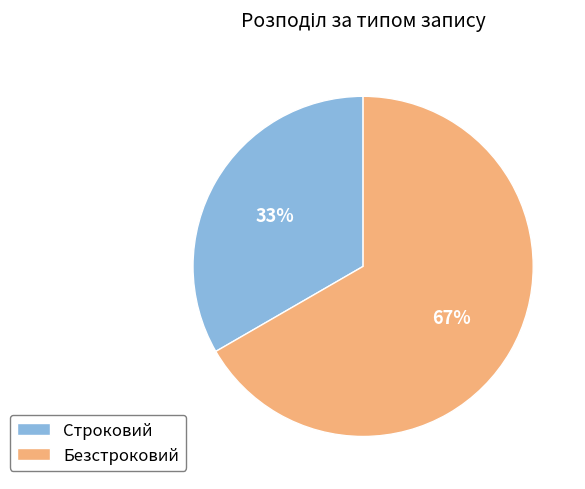

Is it true that Строковий is 33% of the pie?

True